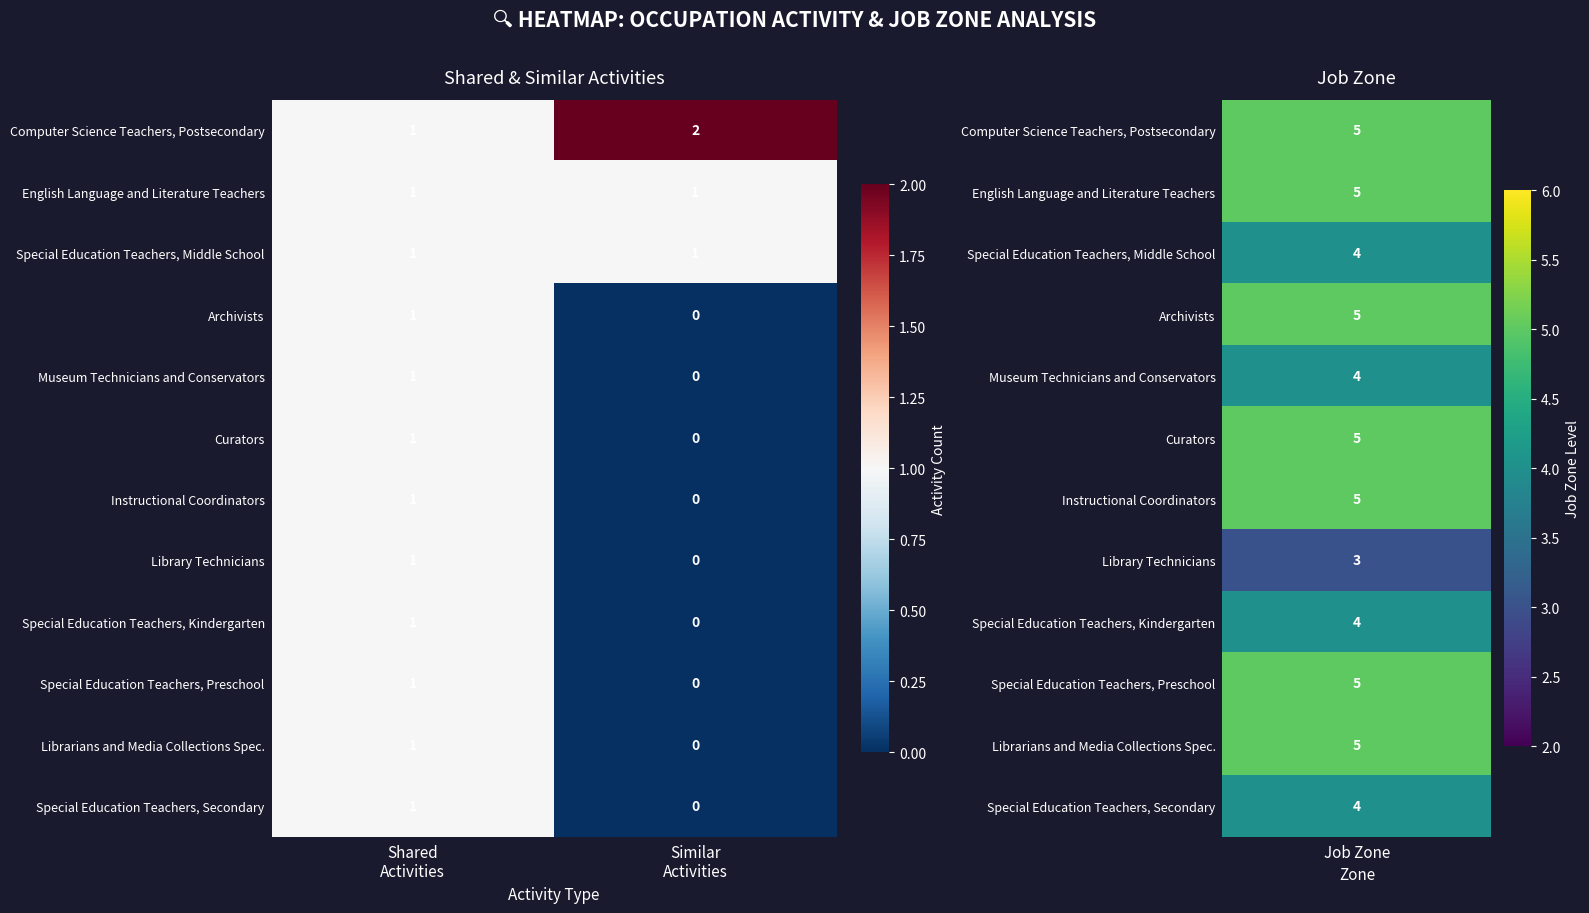

What is the greatest value displayed?

2